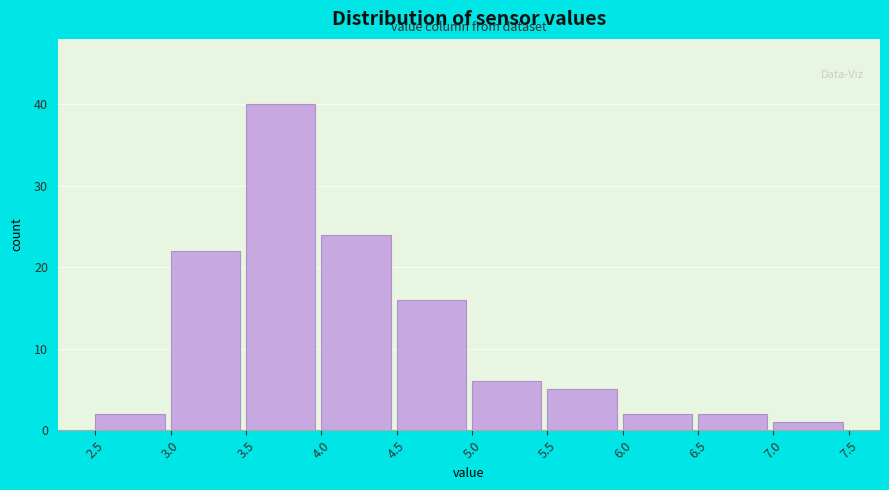

How tall is the bar that spans 7.0 to 7.5 on the x-axis? The values are not printed on the chart, so give them approximately, as read against the axis.

1